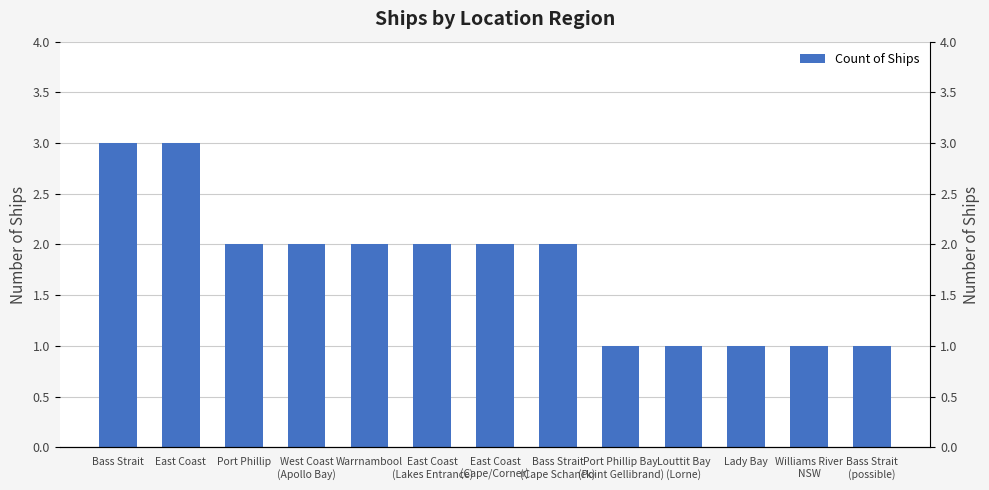

What is the label of the 12th bar from the right?

East Coast